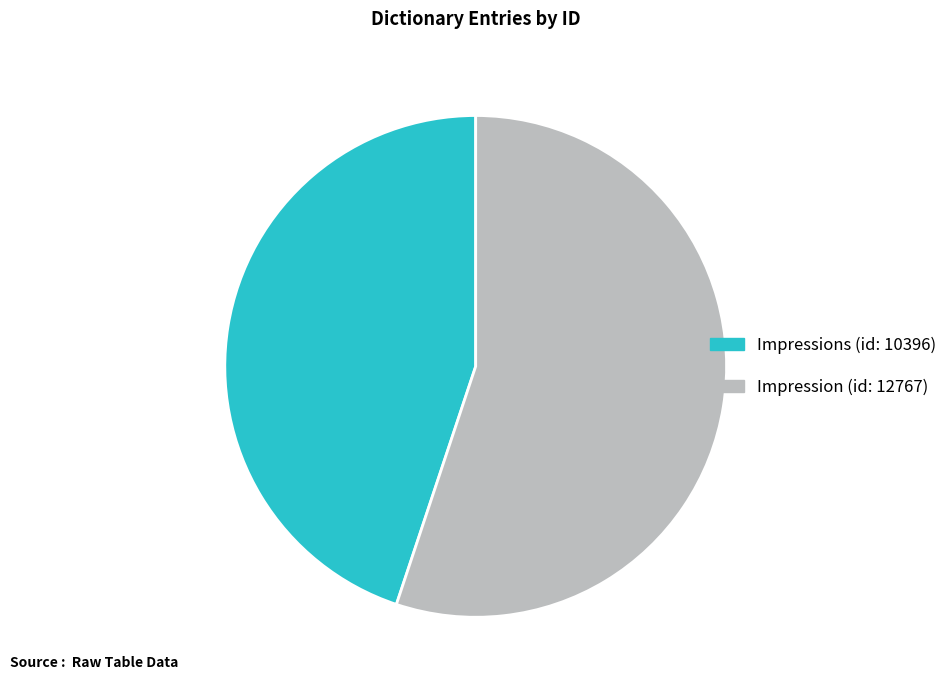

Which category accounts for the majority?

Impression (id: 12767)